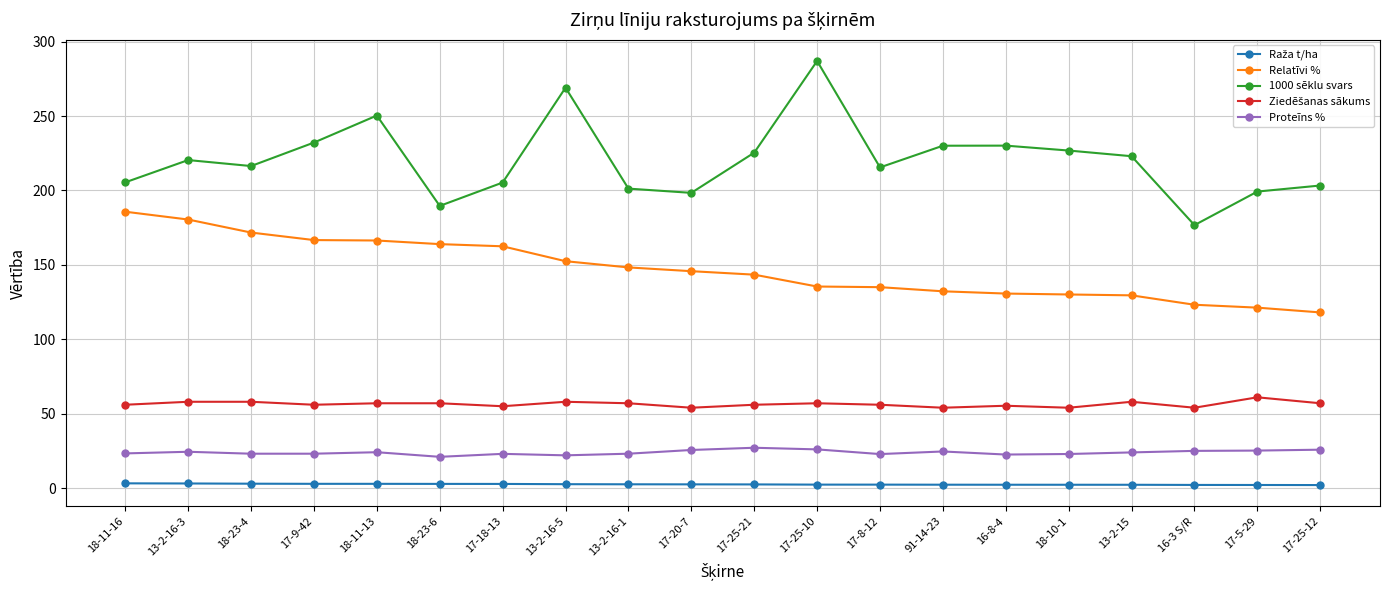

Which series has the largest total across all categories?

1000 sēklu svars